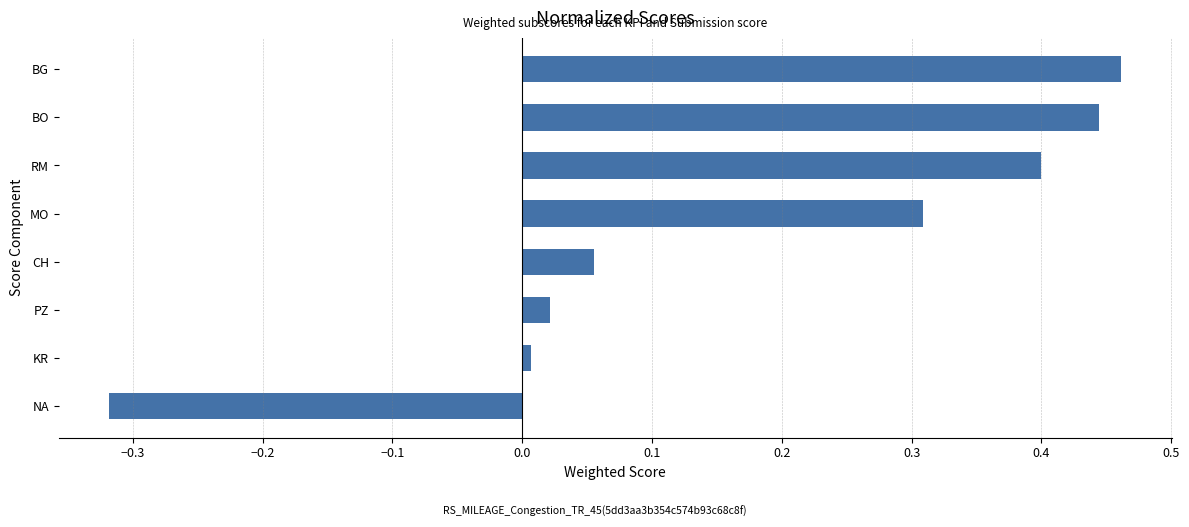

Which has a higher value, CH or MO?

MO